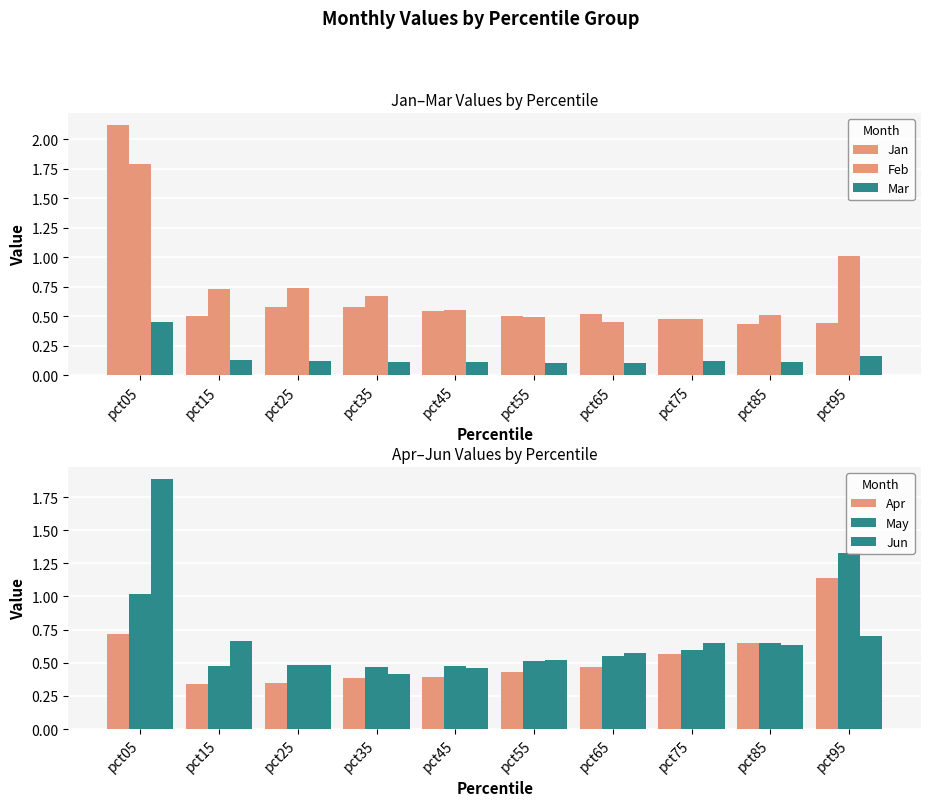

What is the value of the Apr bar at the 10th from the left?

1.1